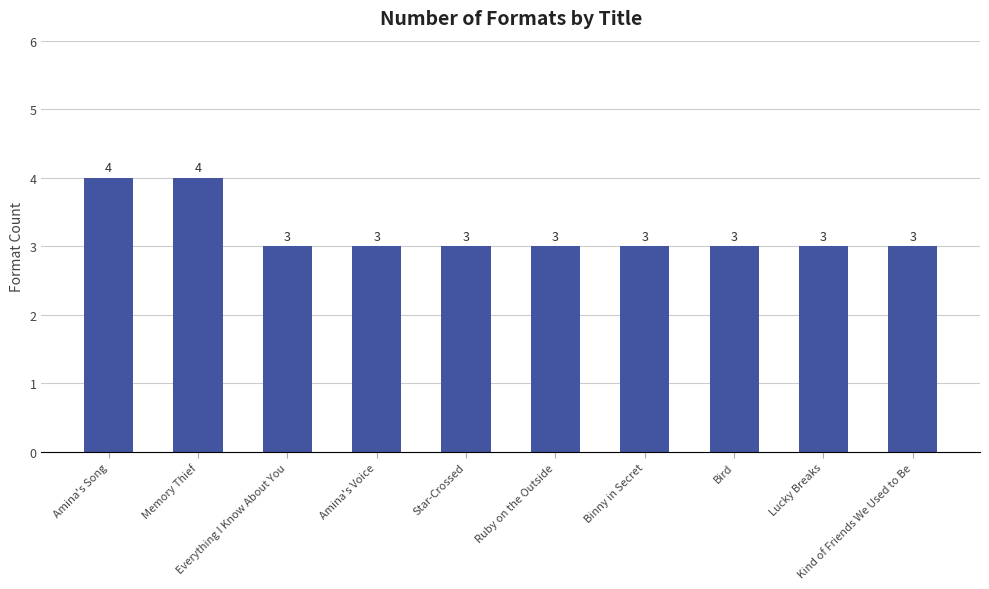

The value at Everything I Know About You is 1. True or false?

False